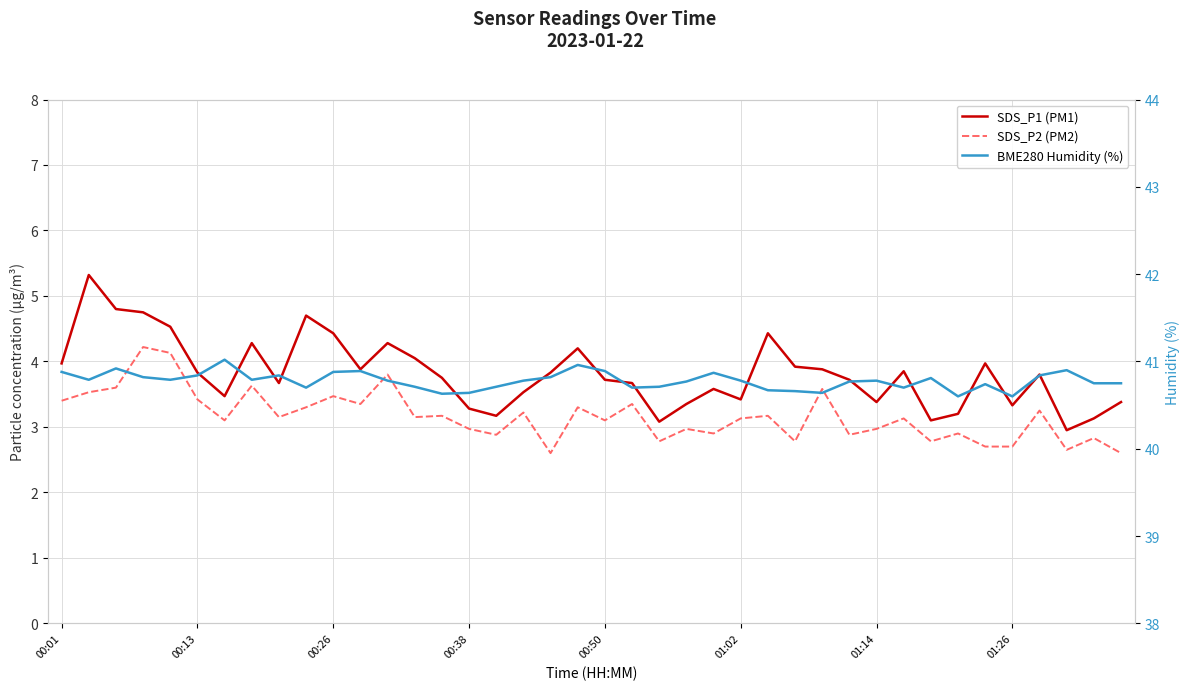

True or false: SDS_P2 (PM2) and BME280 Humidity (%) cross at least once.

False